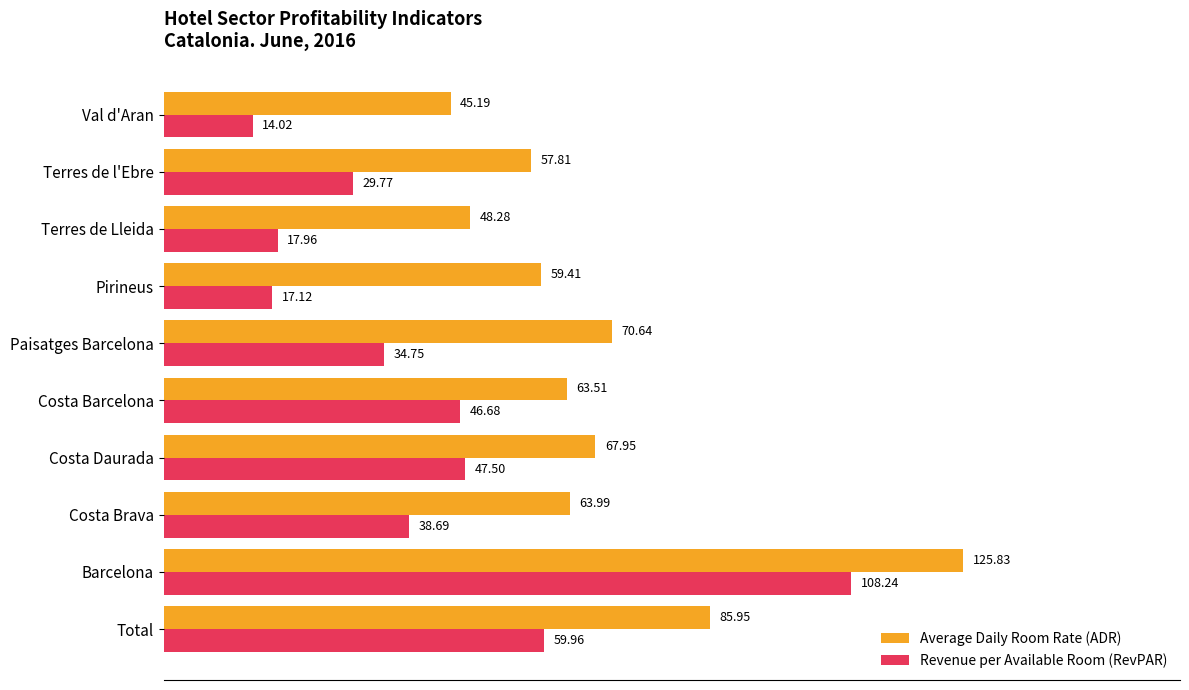

What is the average value of the Revenue per Available Room (RevPAR) series?

41.5